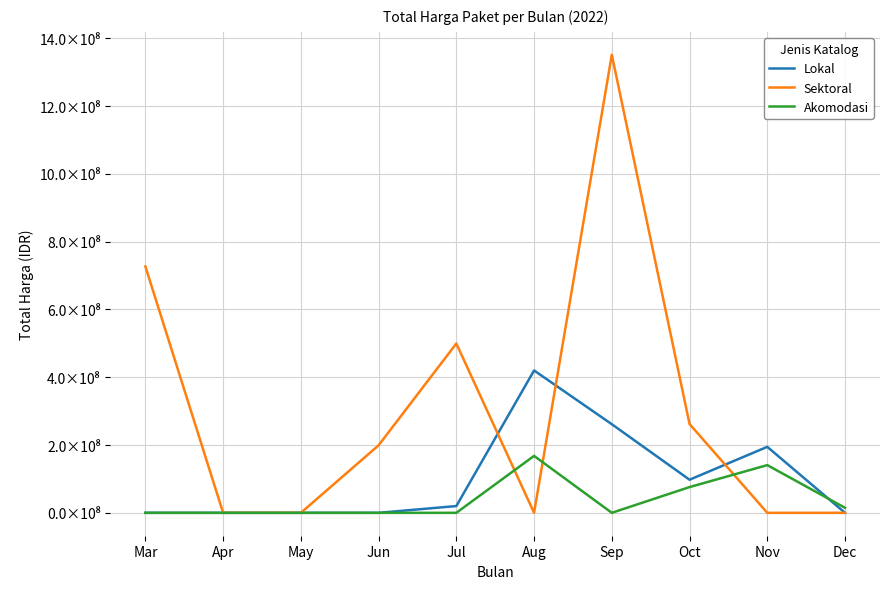

What are all the series names shown in the legend?

Lokal, Sektoral, Akomodasi